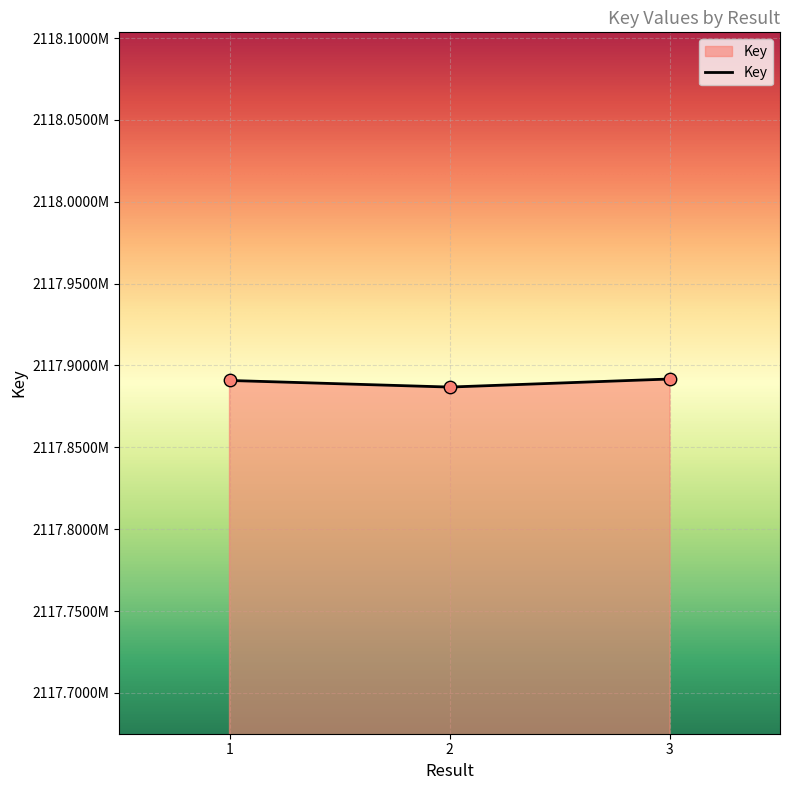

What is the ratio of the value at 2 to the value at 3?

1.0